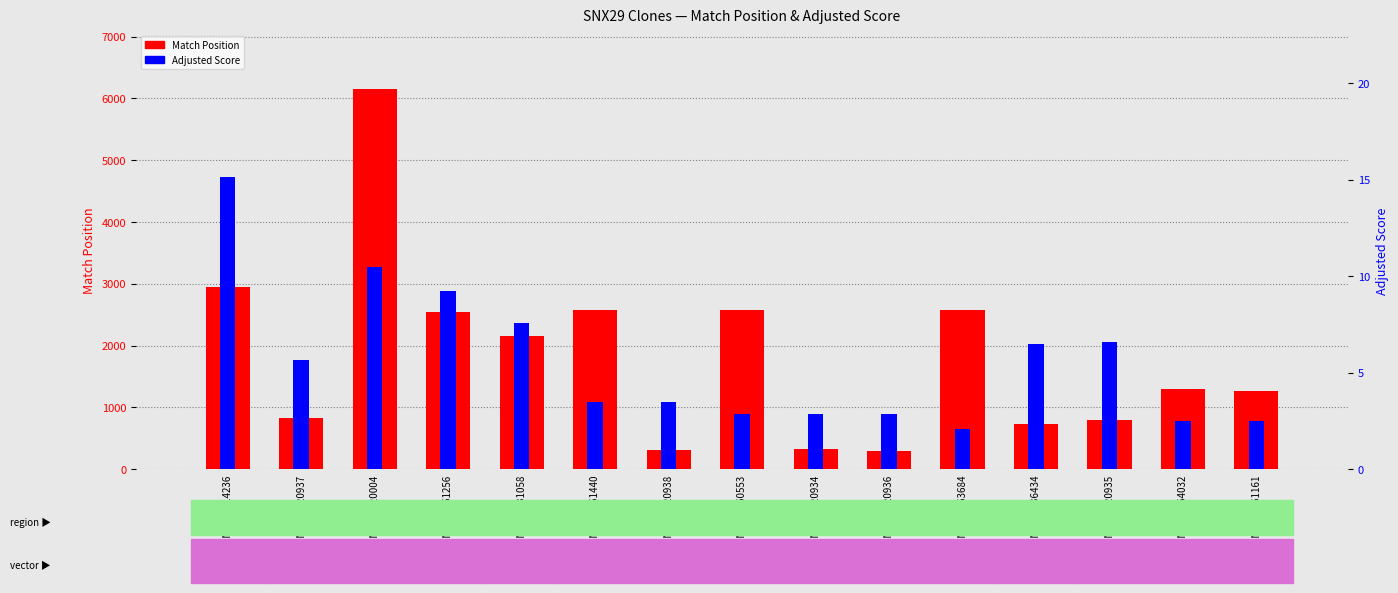

How many values in the Match Position series exceed 1290?

7